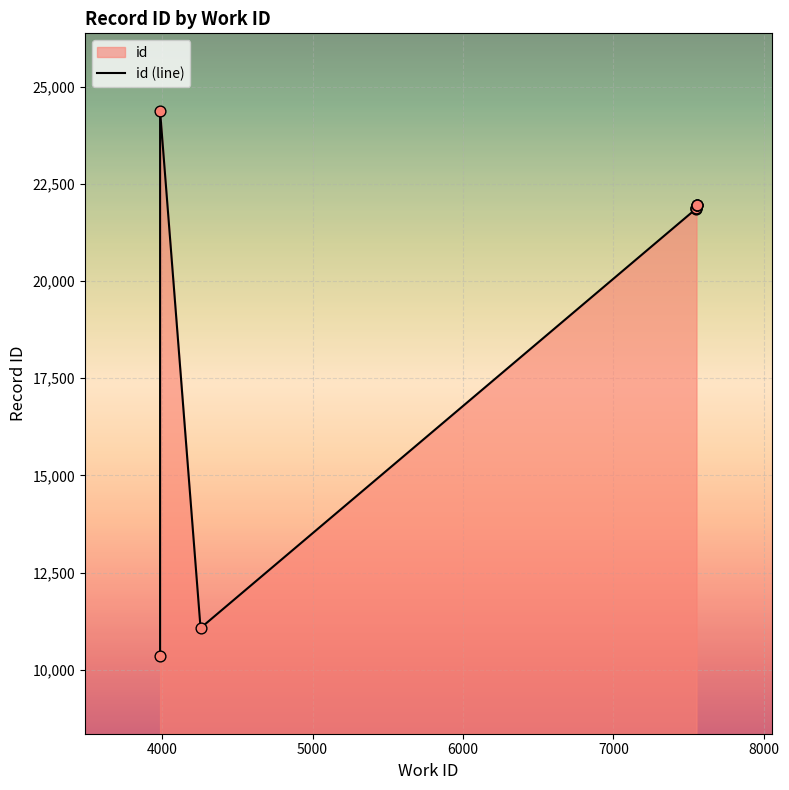

What is the ratio of the value at 7000 to the value at 6000?

1.0